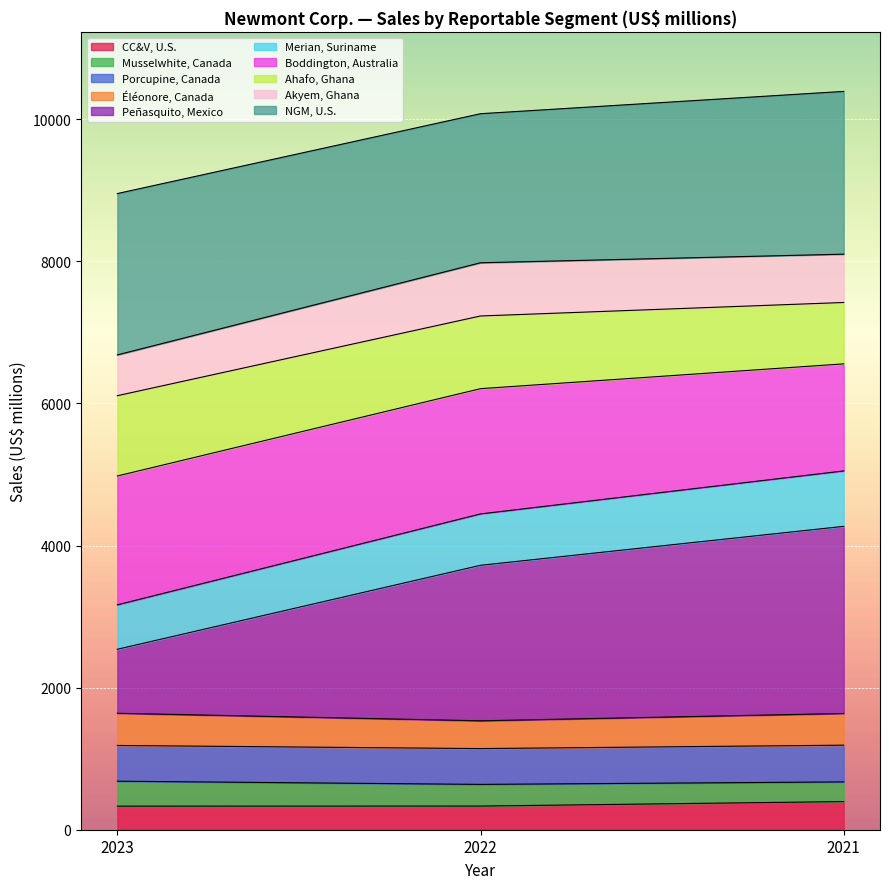

Does the chart display data point markers on the line(s)?

No